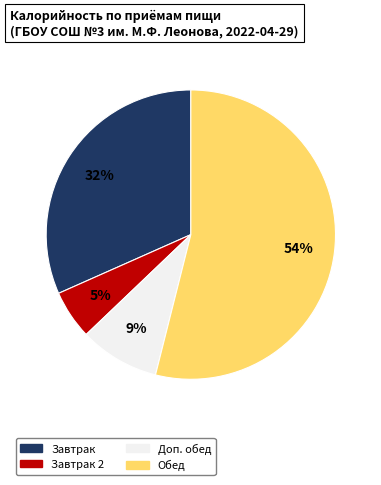

To the nearest percent, what is the average slice percentage?

25%